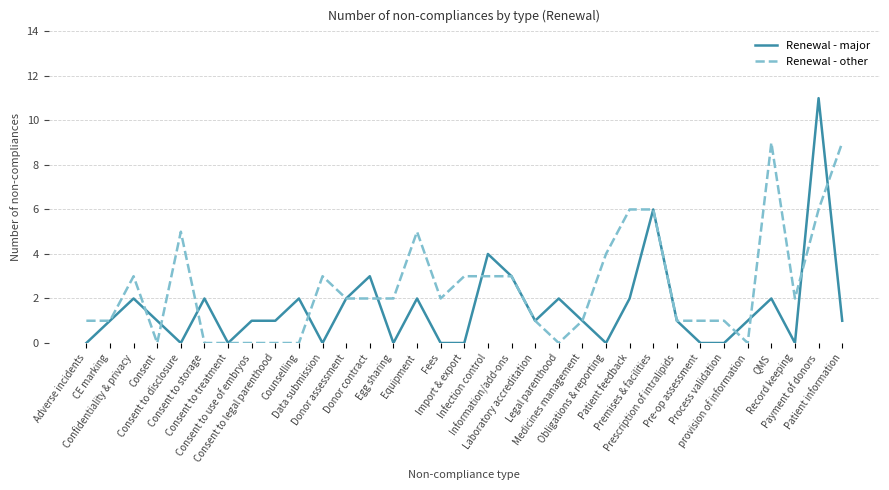

What is the approximate value of Renewal - other at Record keeping?

2